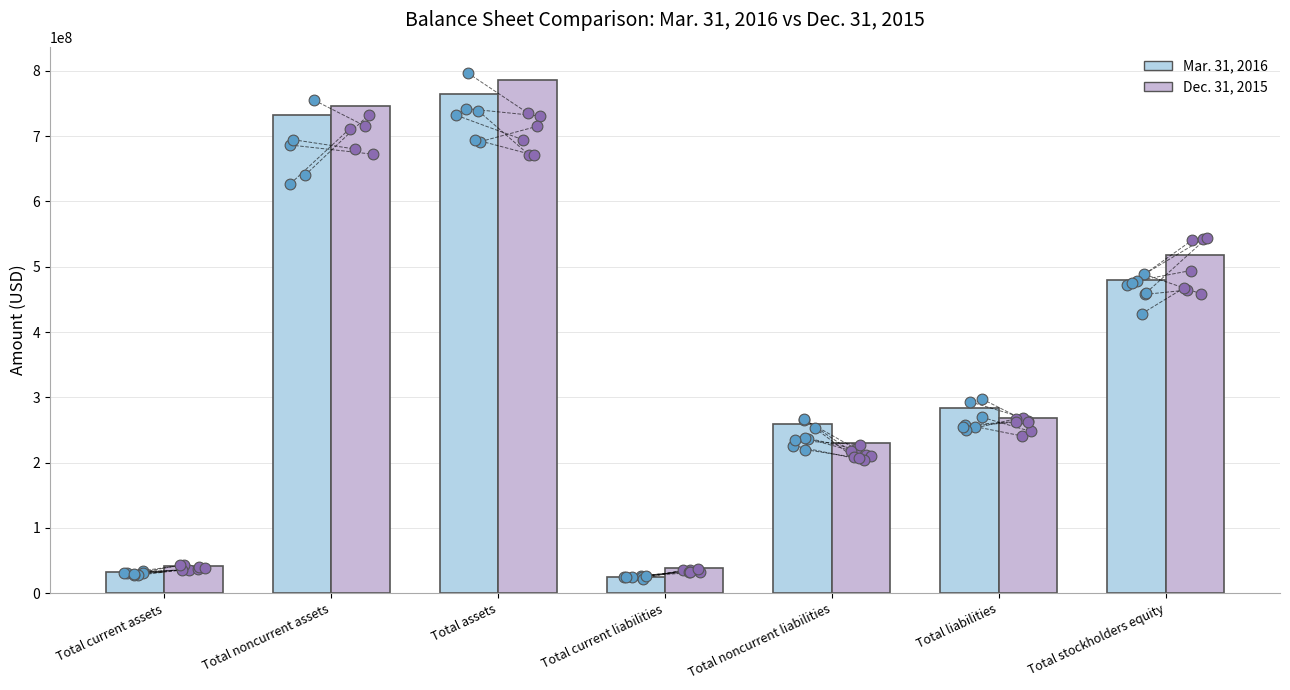

Is the value of Dec. 31, 2015 at Total assets greater than the value of Mar. 31, 2016 at Total current assets?

Yes